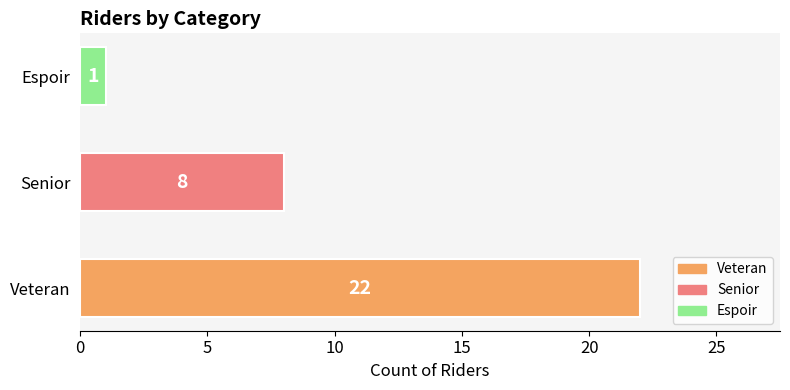

Rank the categories by value from highest to lowest.

Veteran, Senior, Espoir